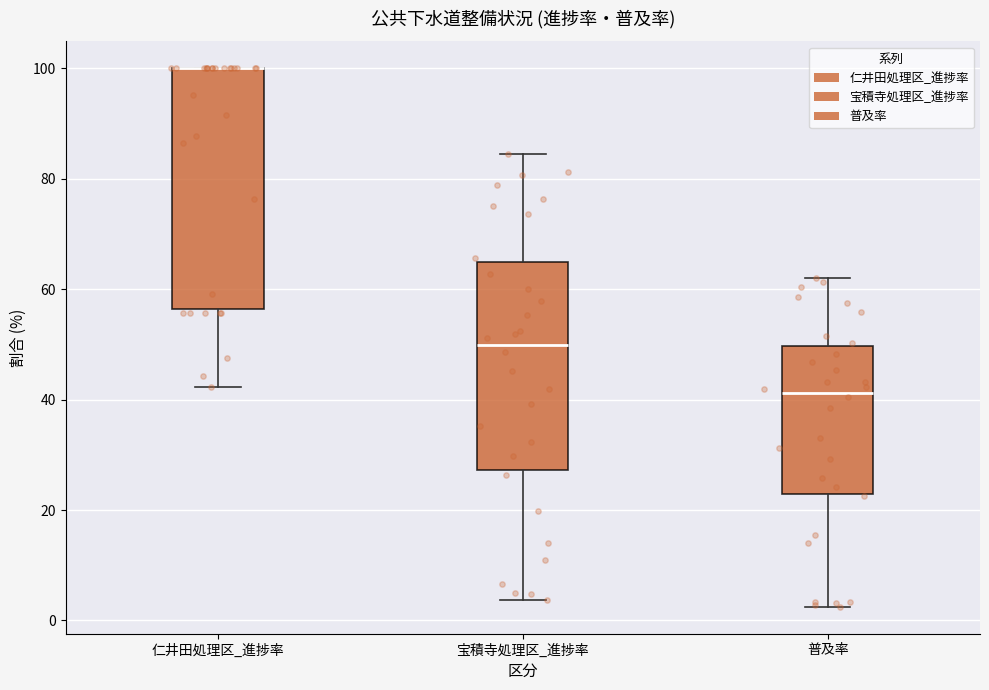

Reading left to right, read every box against the y-axis: the position of its median line, the range the box covers, and the ends of its whiskers. The values are not printed on the chart, so give them approximately, as read against the axis.

仁井田処理区_進捗率: median 100 (drawn on the box's upper edge), box 56 to 100, whiskers 42 to 100
宝積寺処理区_進捗率: median 50, box 28 to 64, whiskers 4 to 84
普及率: median 42, box 22 to 50, whiskers 2 to 62